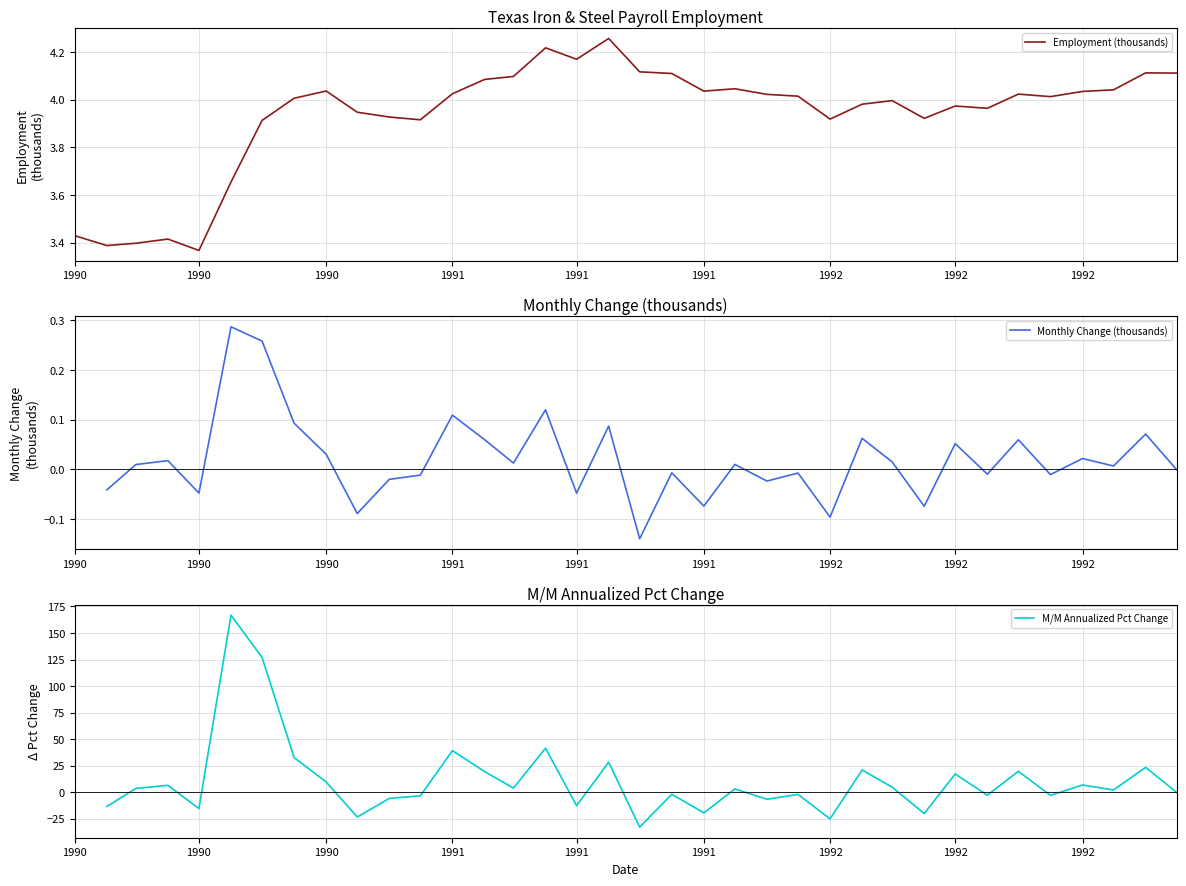

Which series ends up on top after the final intersection of M/M Annualized Pct Change and Monthly Change (thousands)?

Monthly Change (thousands)